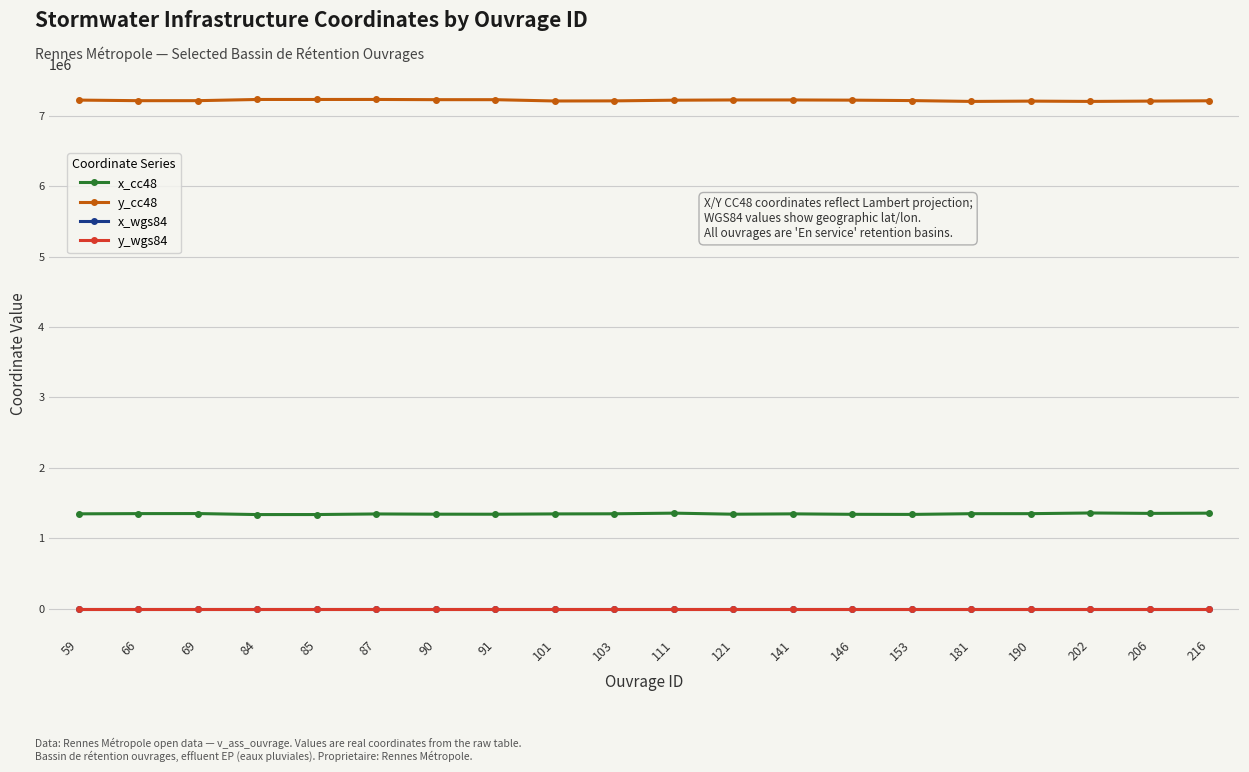

Rank the series at 141 from highest to lowest value.

y_cc48, x_cc48, y_wgs84, x_wgs84